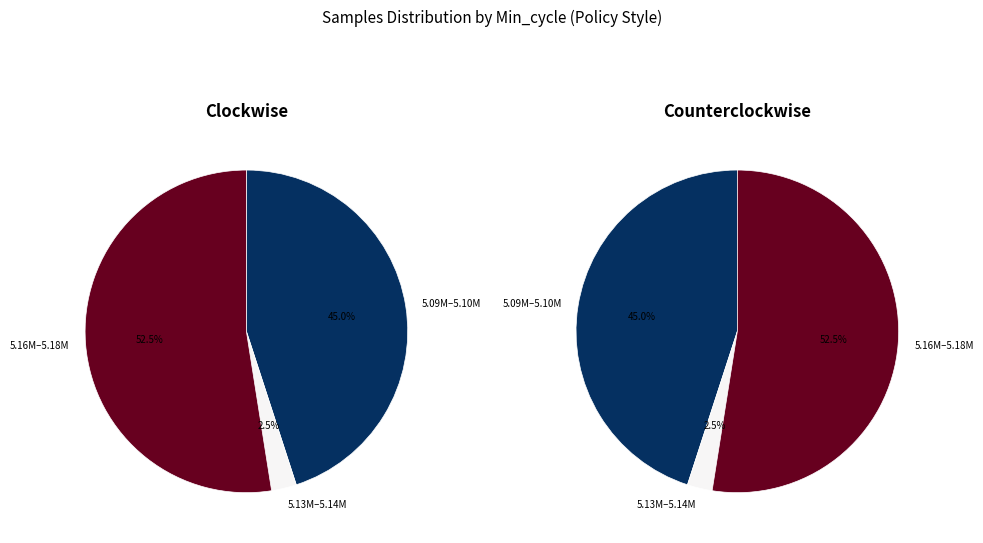

Combined, do 23 and 23 account for over 50%?

No